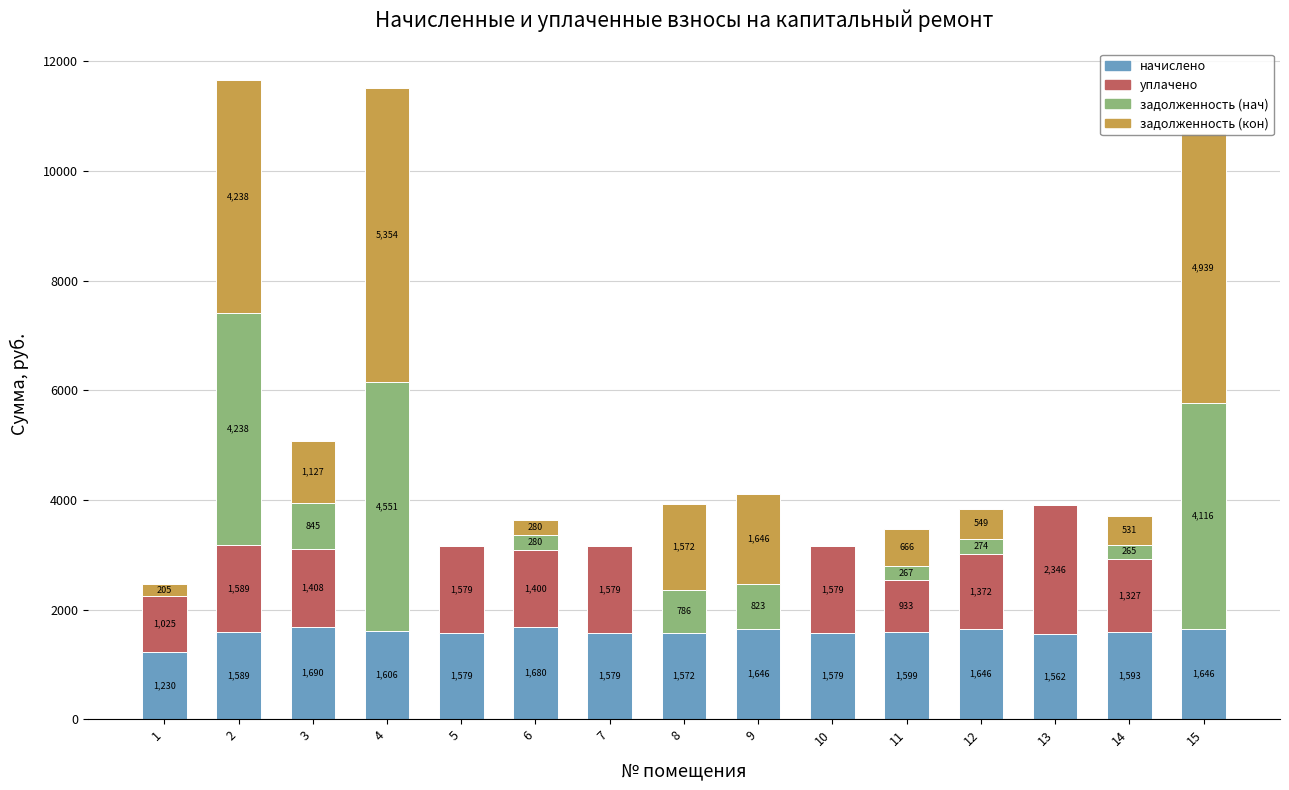

What is the highest value of the начислено series?

1690.1